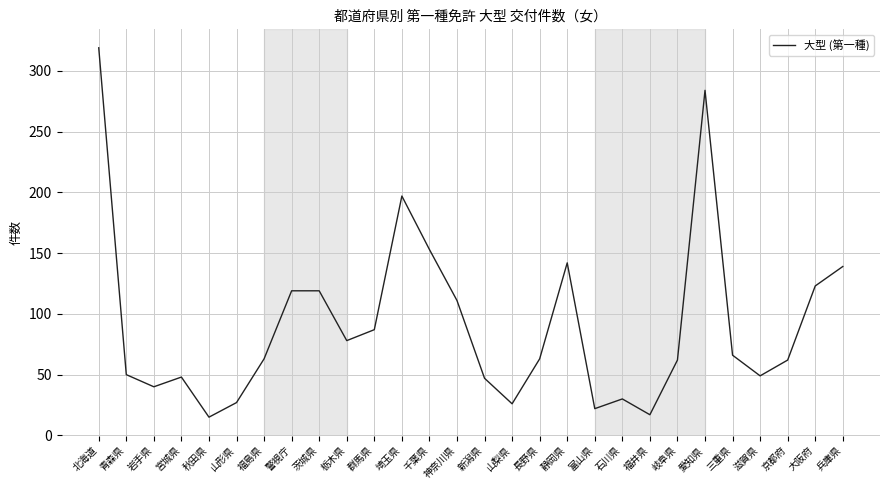

What value does the data have at 兵庫県?

139